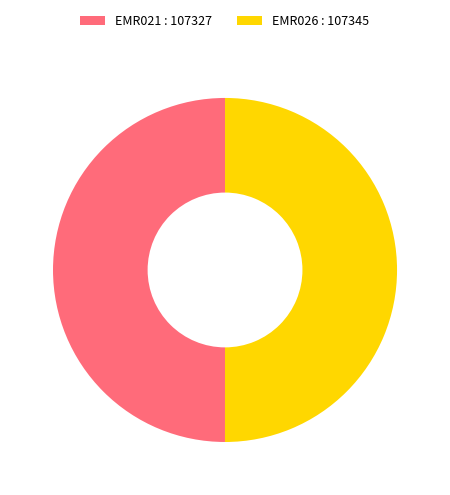

Is the sum of EMR026 : 107345 and EMR021 : 107327 greater than half?

Yes